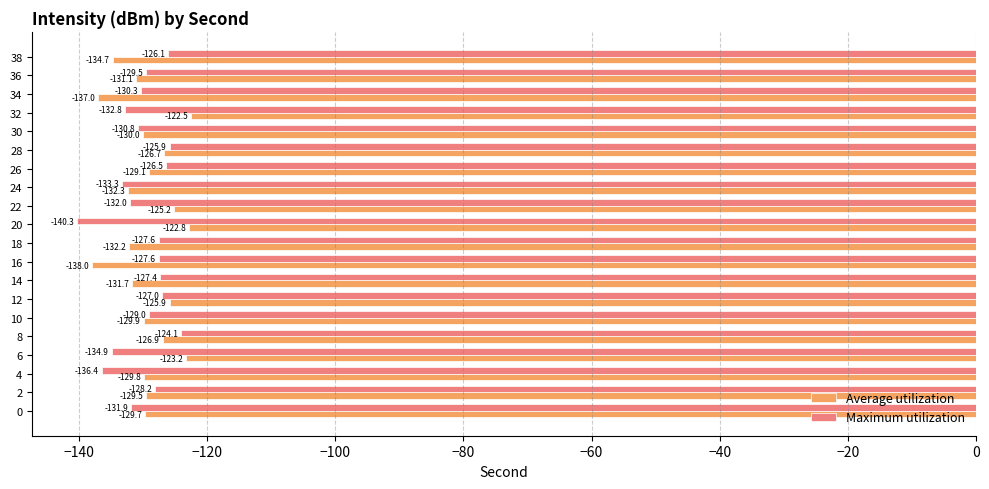

Which series changed the most between 4 and 12?

Maximum utilization